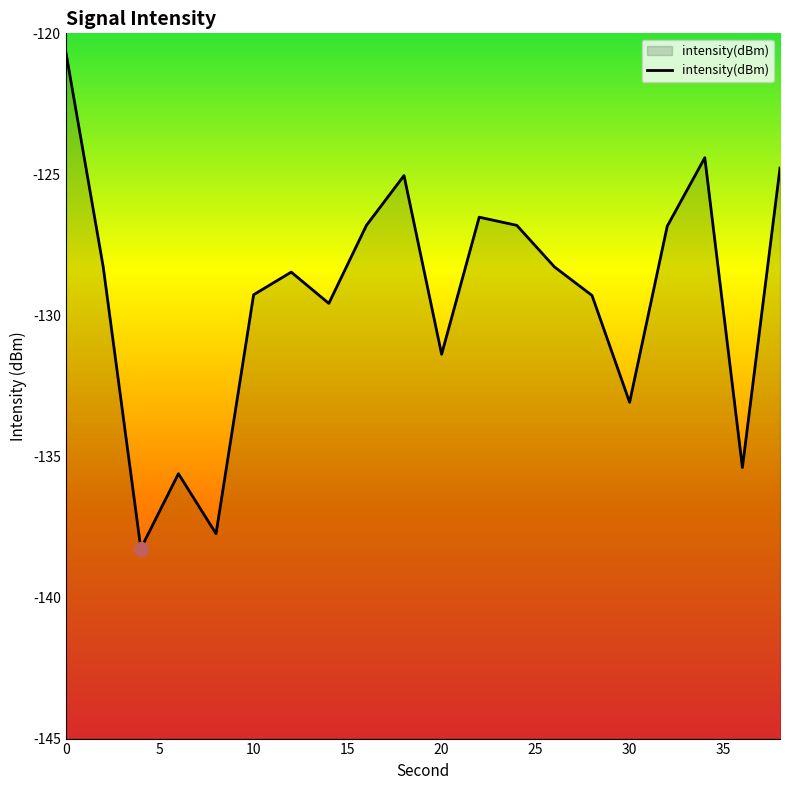

What value does the data have at 34?

-124.4